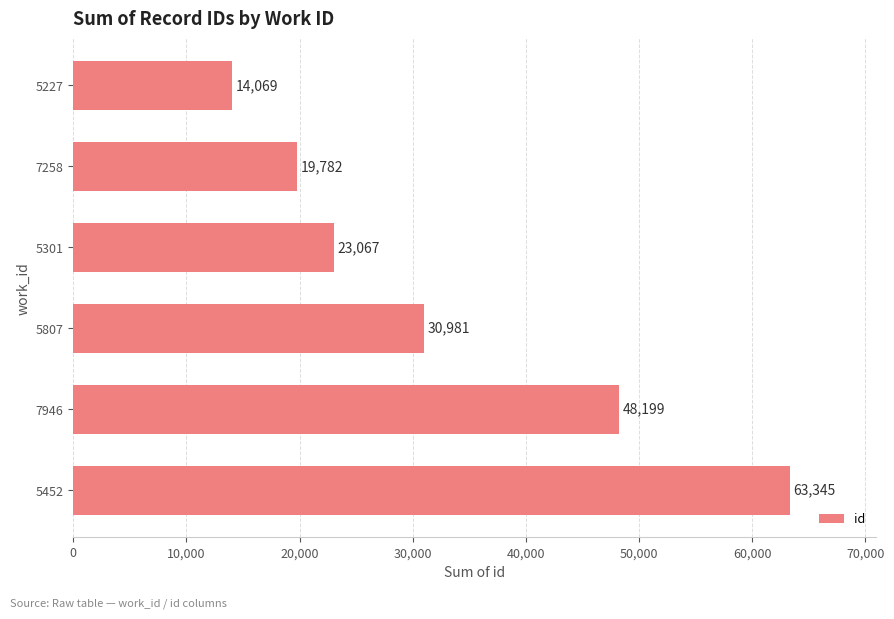

Rank the categories by value from lowest to highest.

5227, 7258, 5301, 5807, 7946, 5452